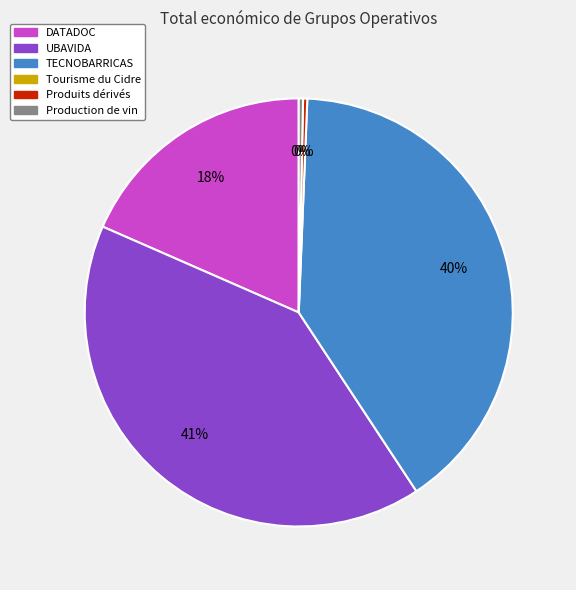

To the nearest percent, what is the average slice percentage?

20%